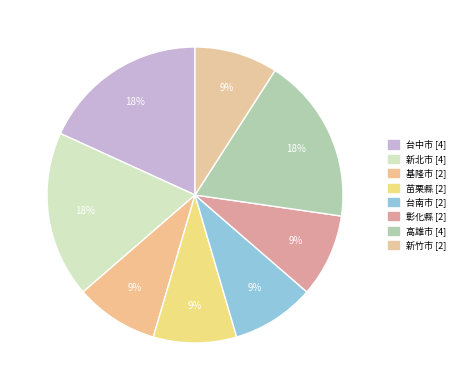

To the nearest percent, what is the combined percentage of 高雄市 and 新北市?

36%